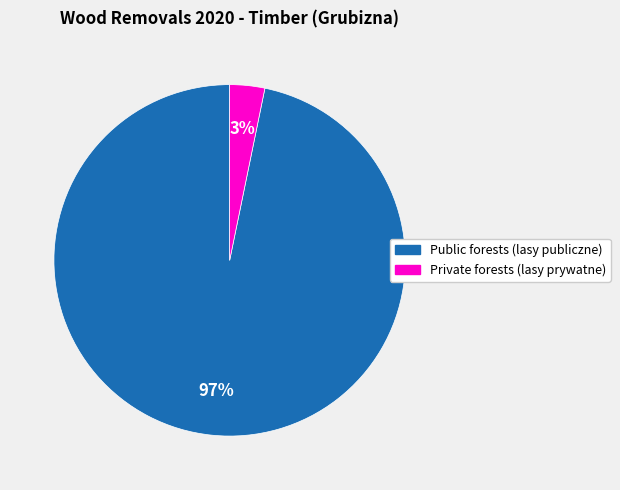

Which has a higher value, Public forests (lasy publiczne) or Private forests (lasy prywatne)?

Public forests (lasy publiczne)